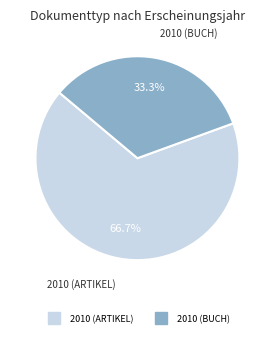

Is there any slice that represents more than half of the pie?

Yes